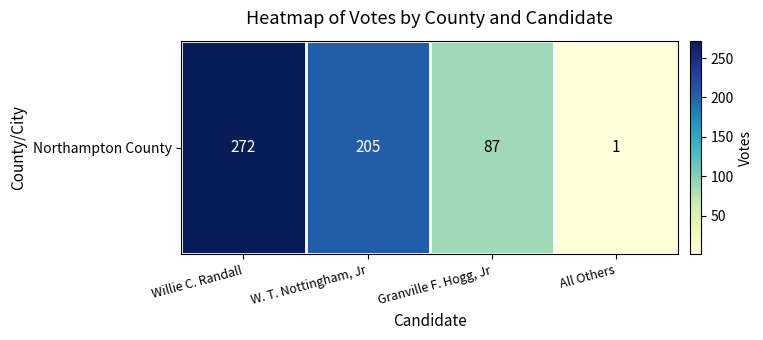

Reading left to right, transcribe all the data shown in this chart.

Willie C. Randall=272	W. T. Nottingham, Jr=205	Granville F. Hogg, Jr=87	All Others=1